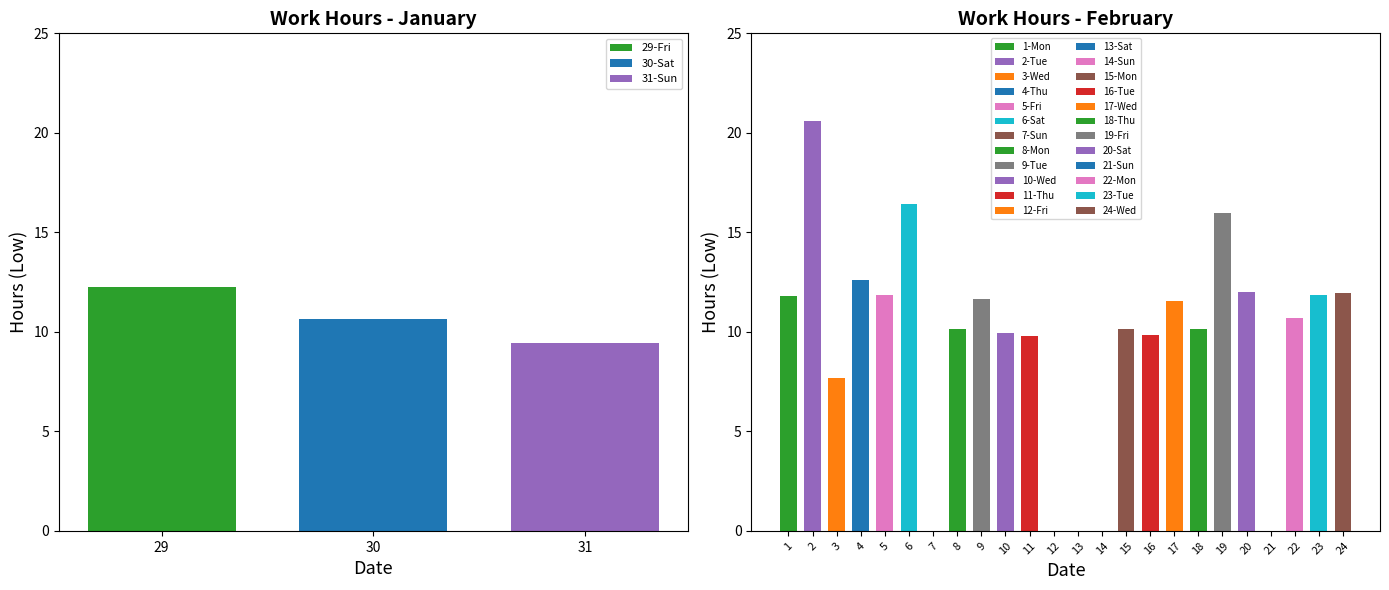

Approximately how many times larger is the value at 19-Fri compared to 11-Thu?

1.6